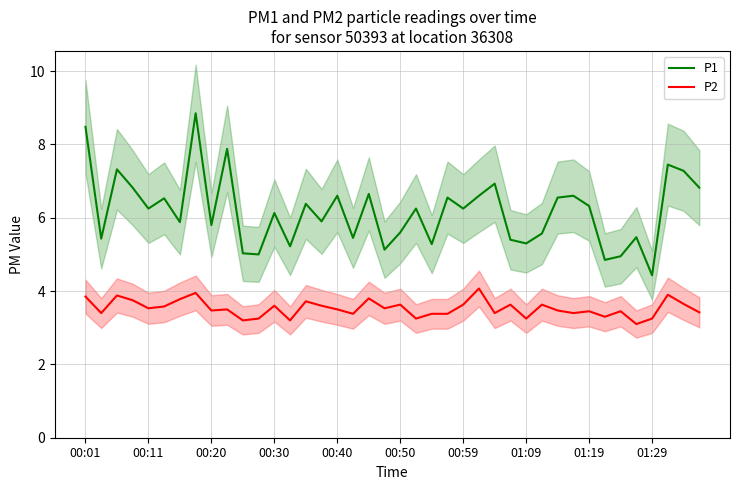

The P1 series shows 5.5 at 35. True or false?

True